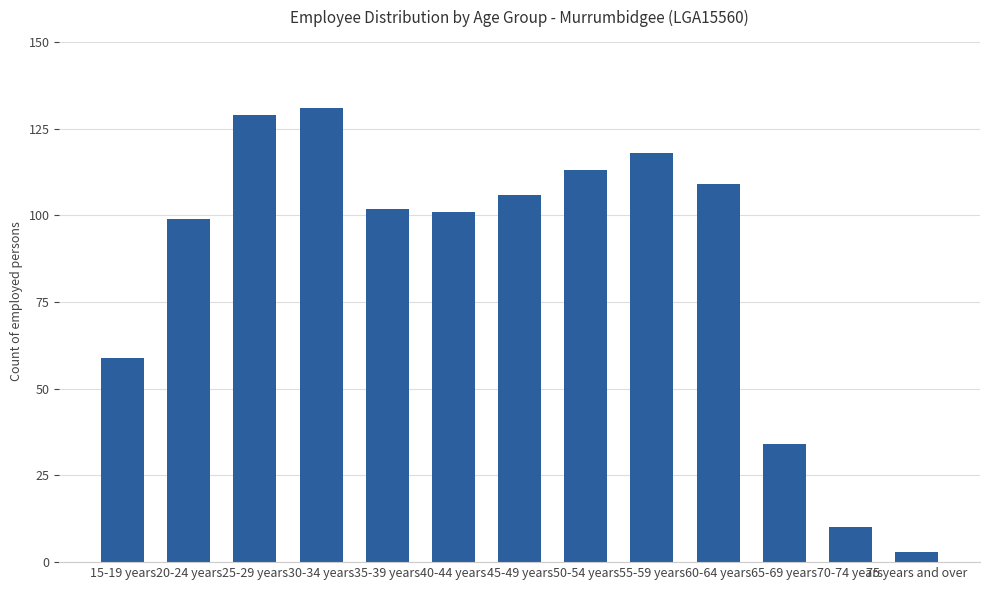

How many series are shown in this chart?

1